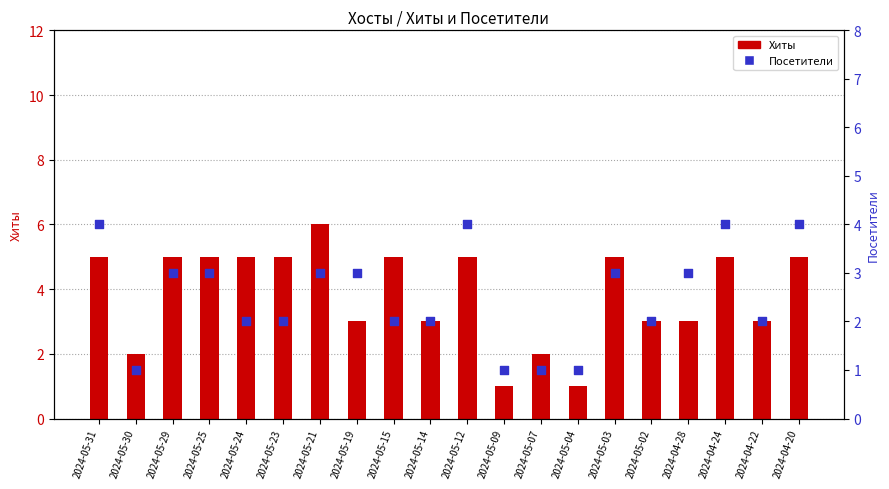

Which series has the widest spread of Y values?

Хиты